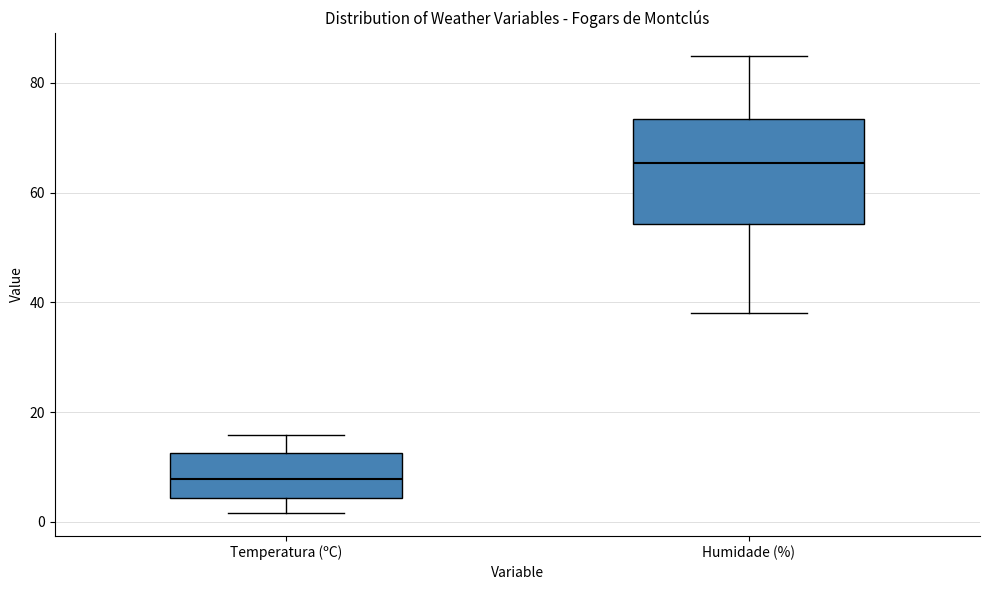

Which box is the tallest, from its lower edge to its upper edge?

Humidade (%)